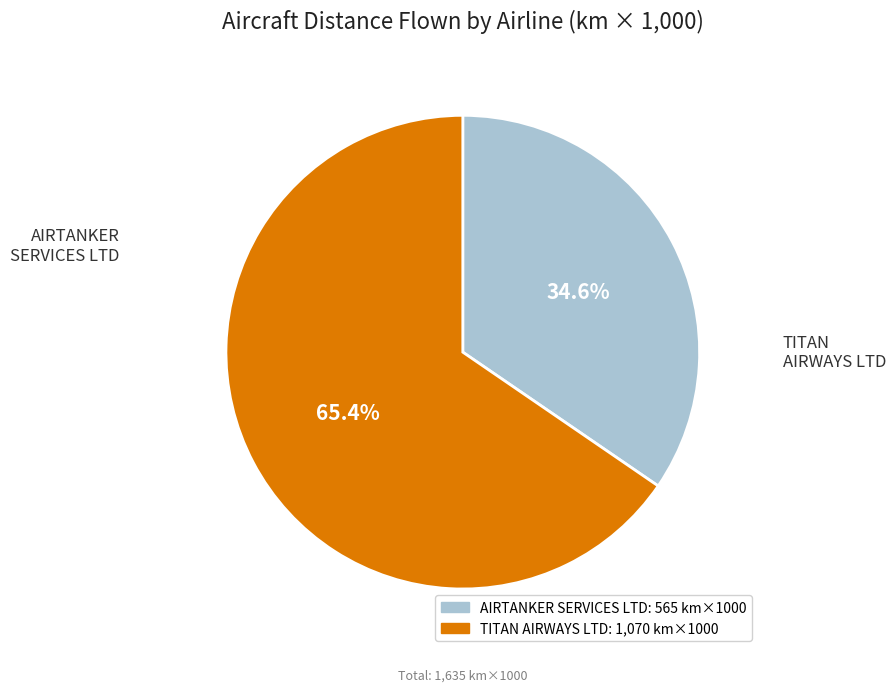

Approximately how many times larger is the value at TITAN AIRWAYS LTD compared to AIRTANKER SERVICES LTD?

1.9